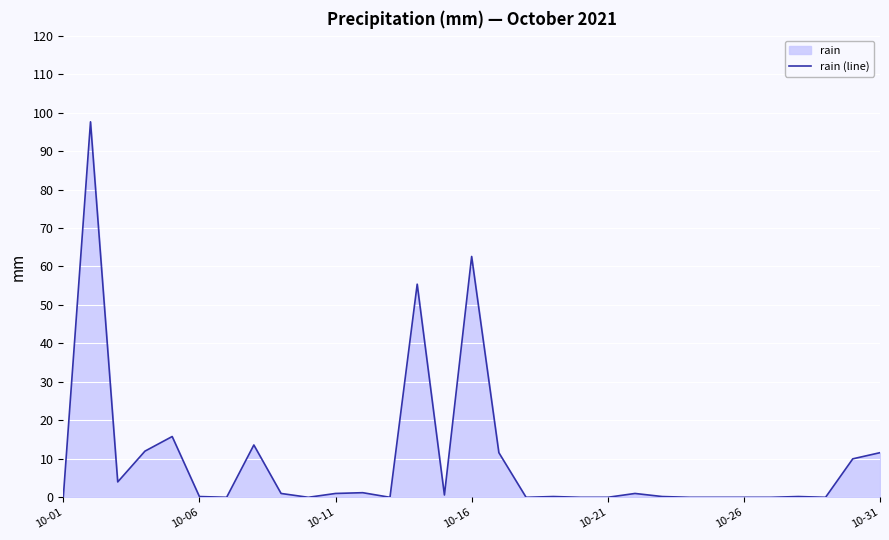

What is the maximum value shown in the chart?

97.6